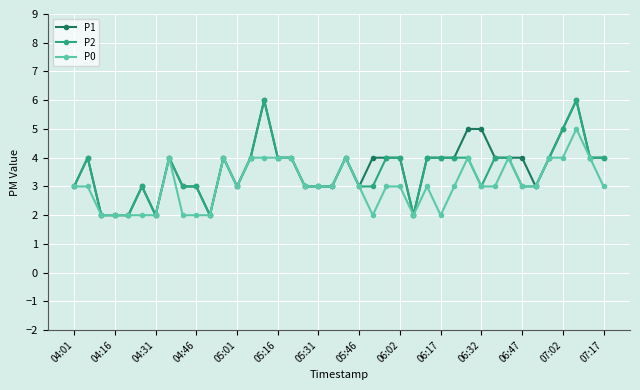

What is the maximum value for P1?

6